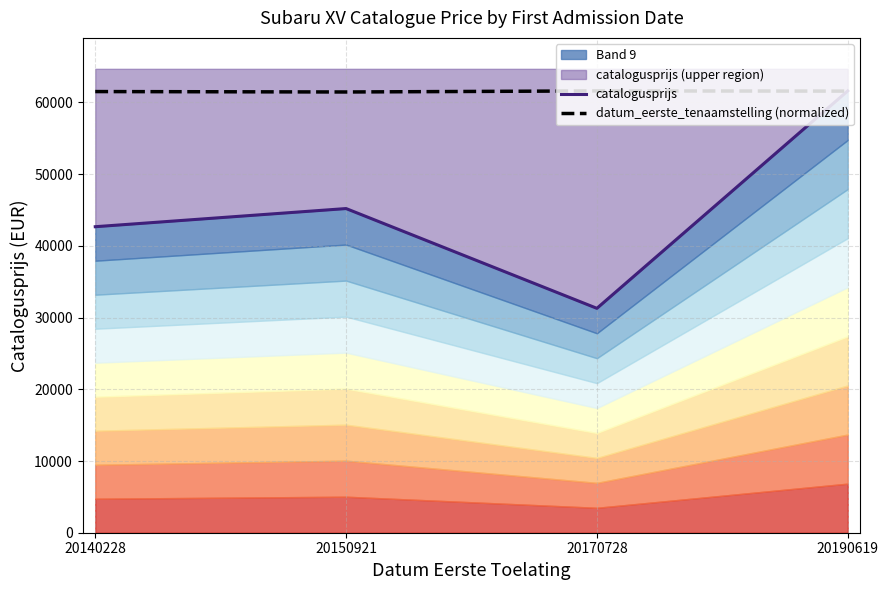

What is the average value of the catalogusprijs series?

45190.5